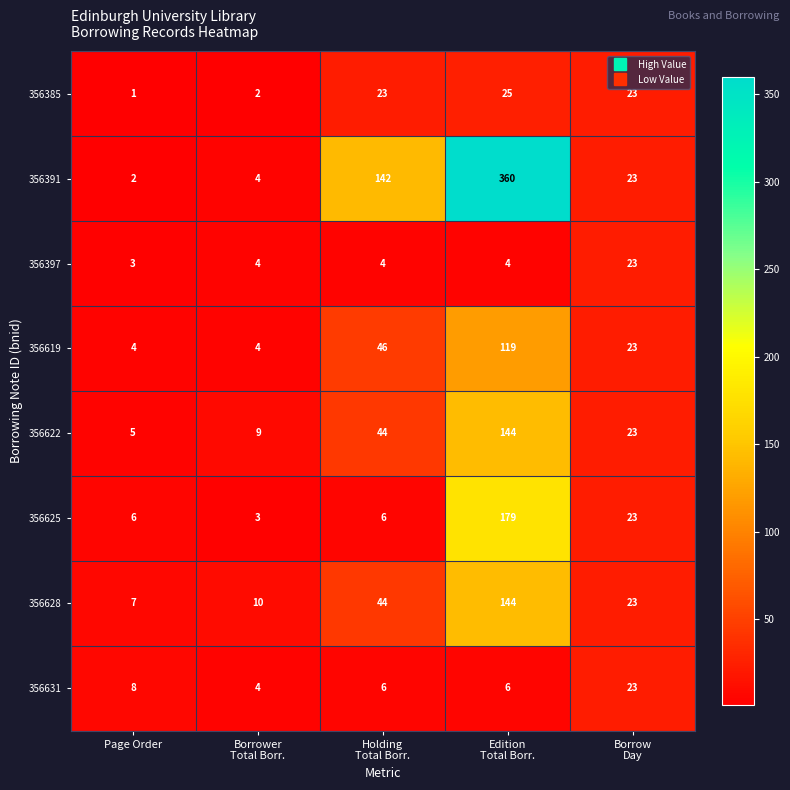

Which label corresponds to the smallest value in the chart?

Page Order